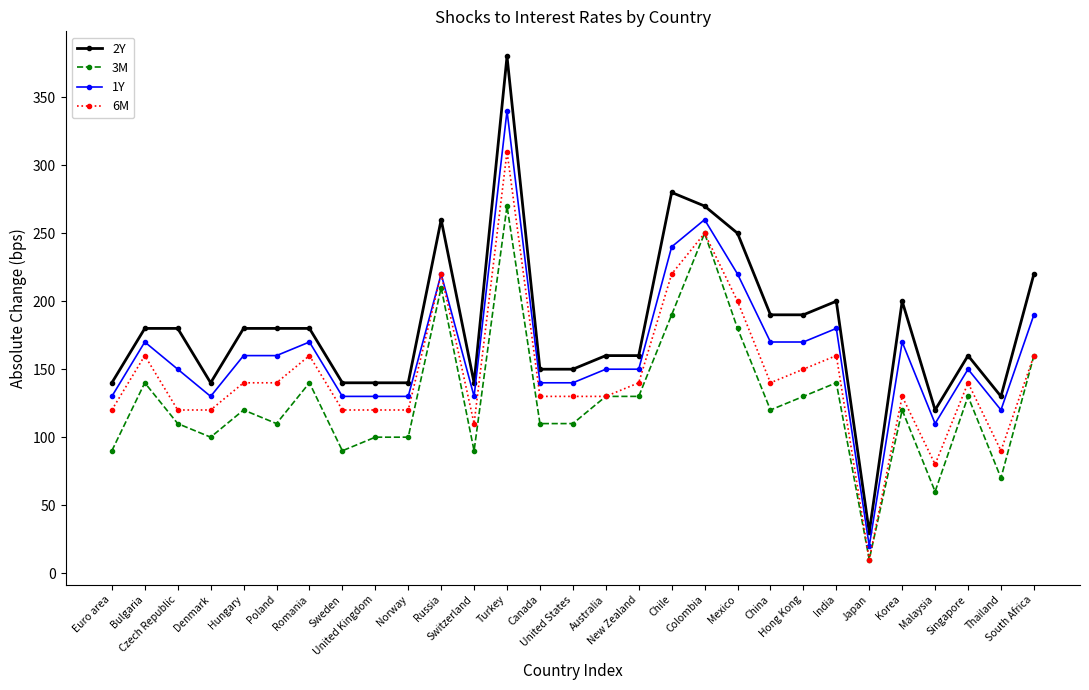

True or false: 6M has more than 2 interior local peaks.

True